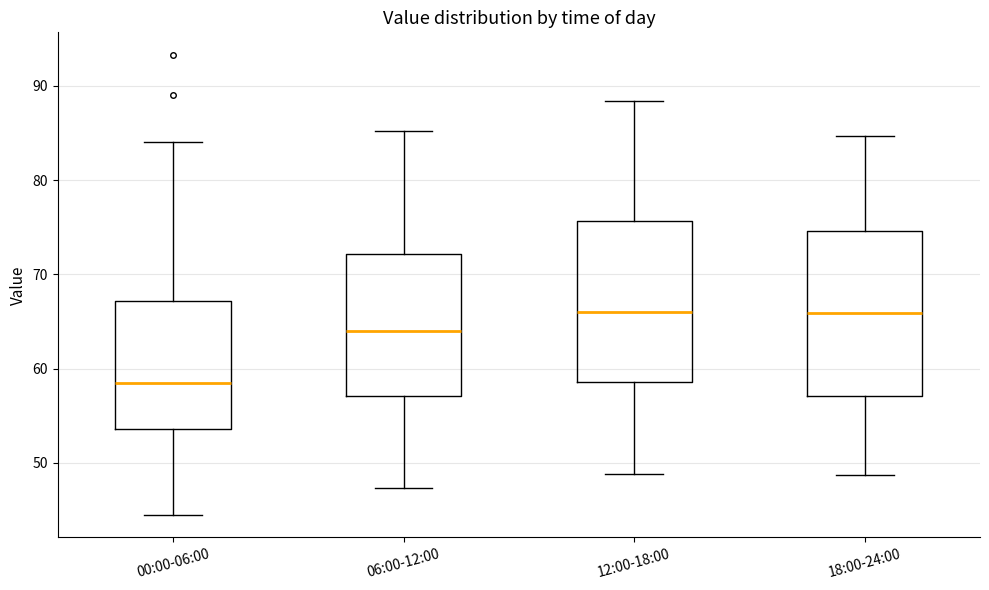

Where does the upper whisker of the box for 00:00-06:00 end on the y-axis? The values are not printed on the chart, so give them approximately, as read against the axis.

84